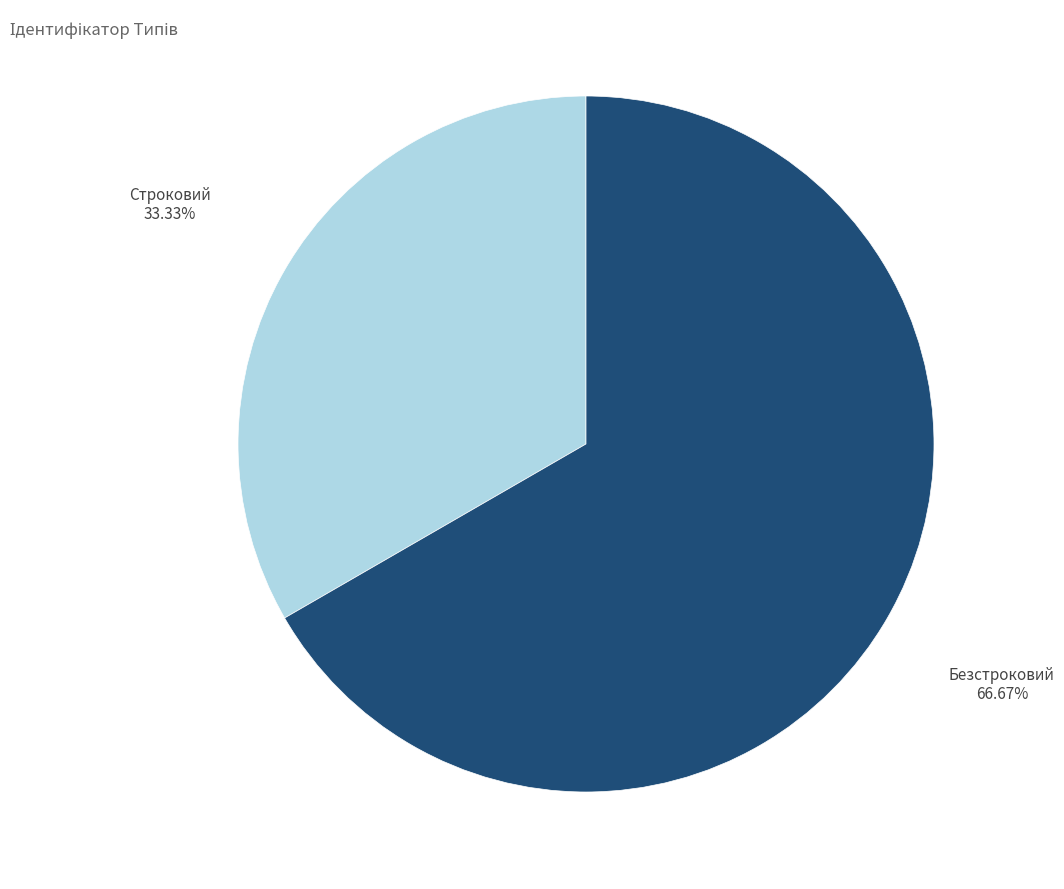

To the nearest percent, what is the difference between the largest and smallest slice percentages?

33%